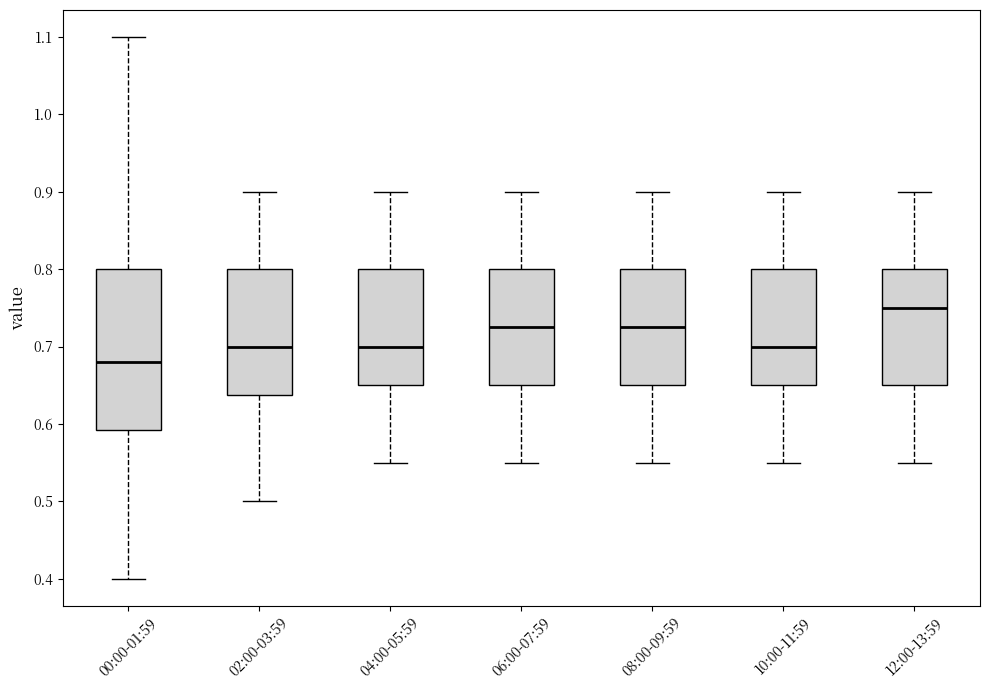

Reading left to right, transcribe this box plot: for each box, give where its median line is, the range the box spans, and where its two whiskers end, as read against the y-axis. The values are not printed on the chart, so give them approximately, as read against the axis.

00:00-01:59: median 0.68, box 0.59 to 0.80, whiskers 0.40 to 1.10
02:00-03:59: median 0.70, box 0.64 to 0.80, whiskers 0.50 to 0.90
04:00-05:59: median 0.70, box 0.65 to 0.80, whiskers 0.55 to 0.90
06:00-07:59: median 0.73, box 0.65 to 0.80, whiskers 0.55 to 0.90
08:00-09:59: median 0.73, box 0.65 to 0.80, whiskers 0.55 to 0.90
10:00-11:59: median 0.70, box 0.65 to 0.80, whiskers 0.55 to 0.90
12:00-13:59: median 0.75, box 0.65 to 0.80, whiskers 0.55 to 0.90